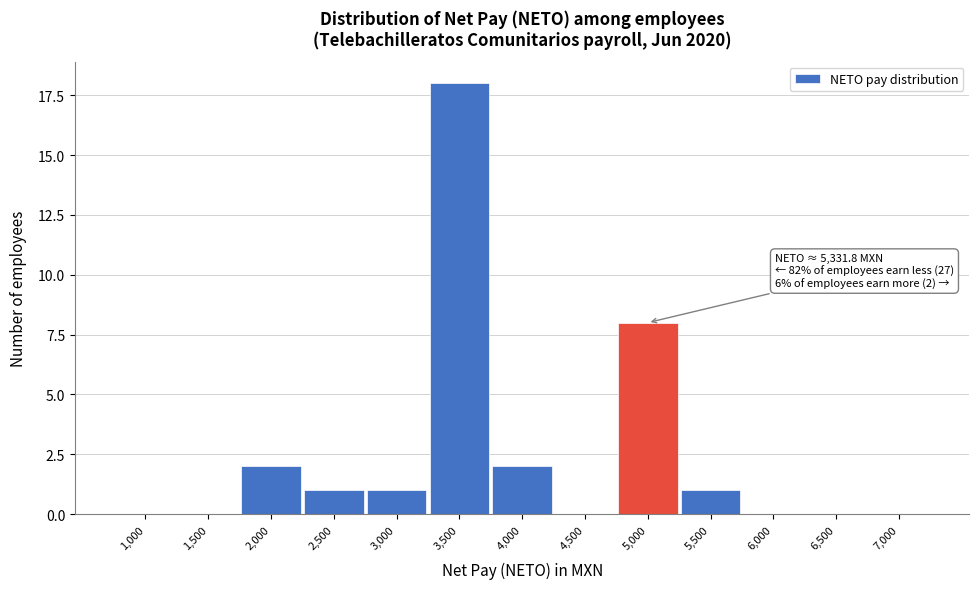

Reading left to right, transcribe all the data shown in this chart.

1,000=0	1,500=0	2,000=2	2,500=1	3,000=1	3,500=18	4,000=2	4,500=0	5,000=8	5,500=1	6,000=0	6,500=0	7,000=0